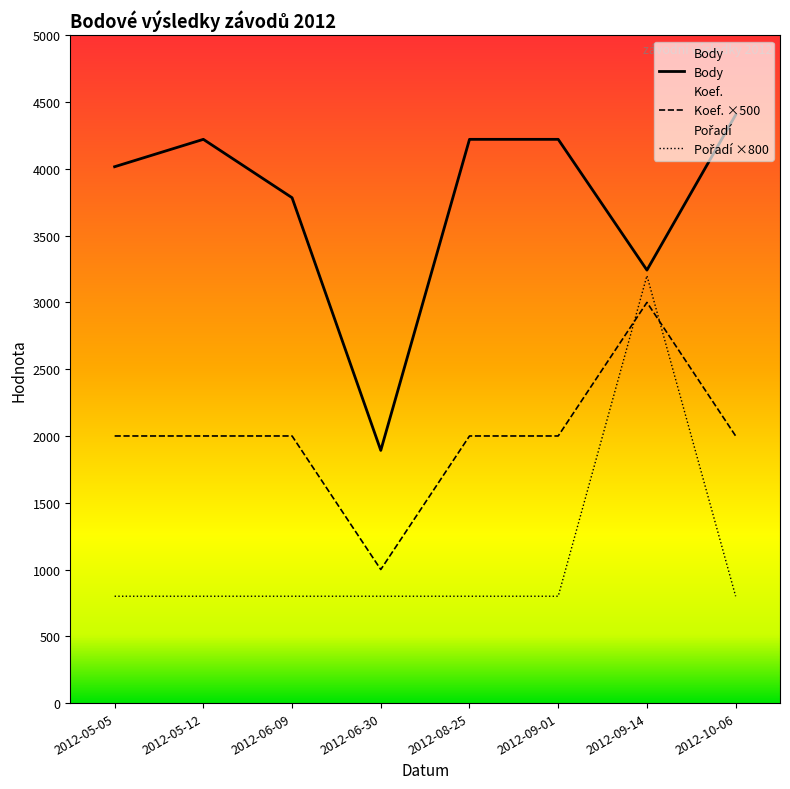

Reading left to right, what are all the values shown in this chart?

Body: 4016	4221	3784	1892	4221	4221	3242	4404
Koef.: 2000	2000	2000	1000	2000	2000	3000	2000
Pořadí: 800	800	800	800	800	800	3200	800